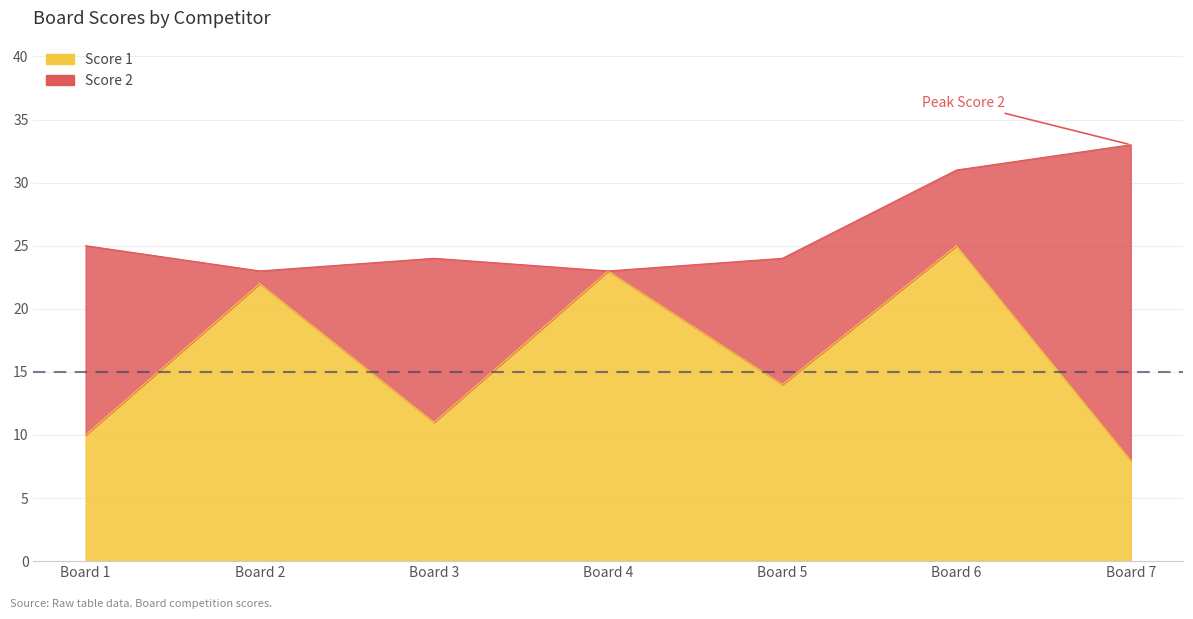

How many interior local peaks (higher than both neighbors) does the data have?

3